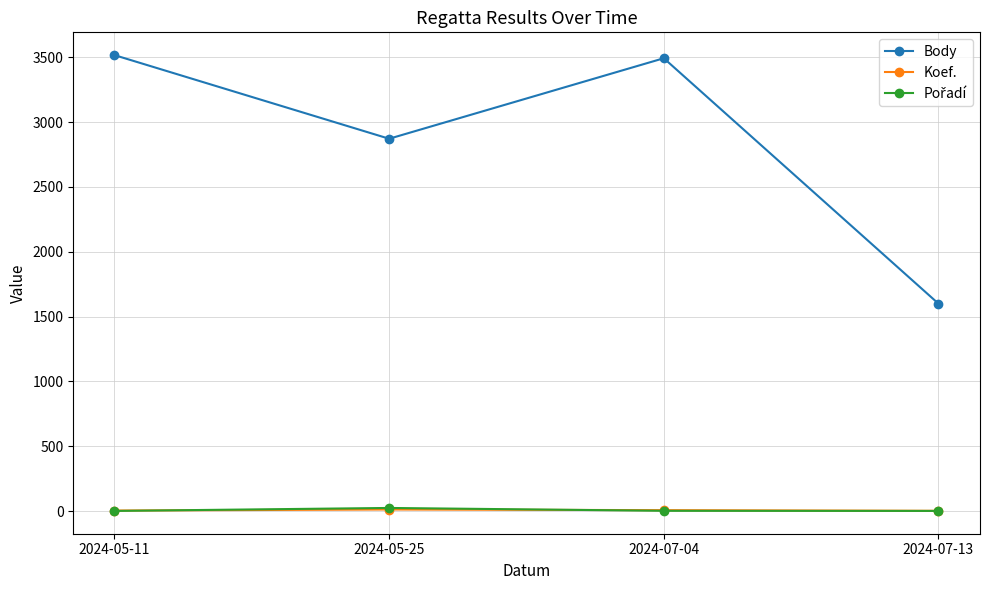

What is the label of the 1st point from the right?

2024-07-13